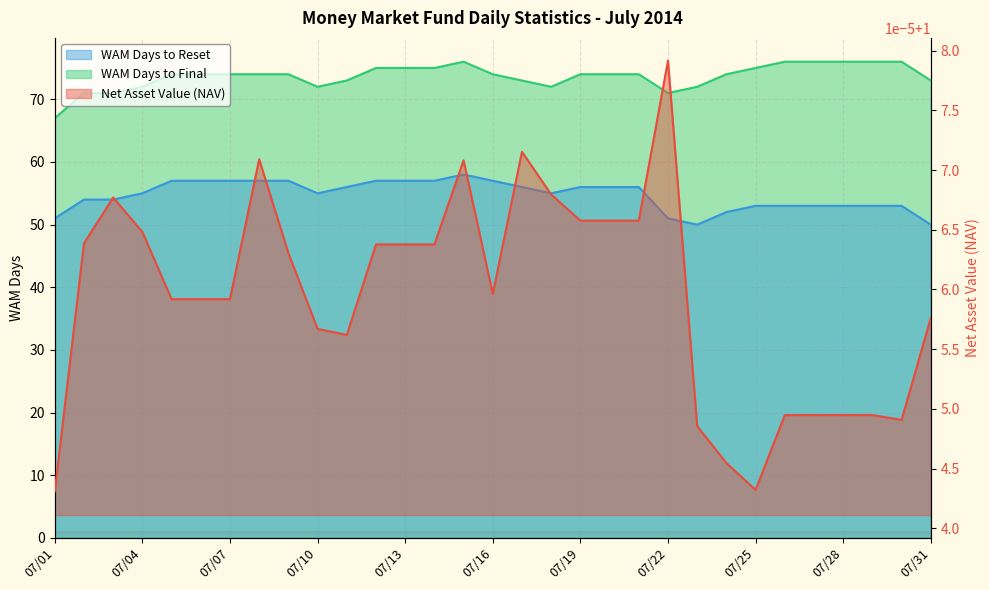

Rank the categories by Net Asset Value (NAV) value from lowest to highest.

07/01, 07/25, 07/24, 07/23, 07/30, 07/26, 07/27, 07/28, 07/29, 07/11, 07/10, 07/31, 07/05, 07/06, 07/07, 07/16, 07/09, 07/12, 07/13, 07/14, 07/02, 07/04, 07/19, 07/20, 07/21, 07/03, 07/18, 07/15, 07/08, 07/17, 07/22